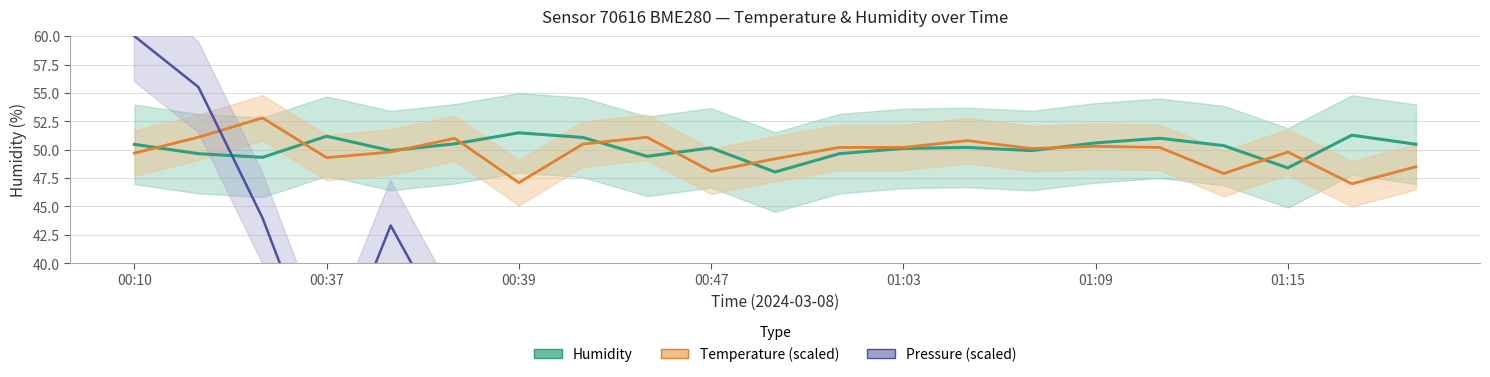

True or false: Humidity has a value of 11.9 at 00:37.

False